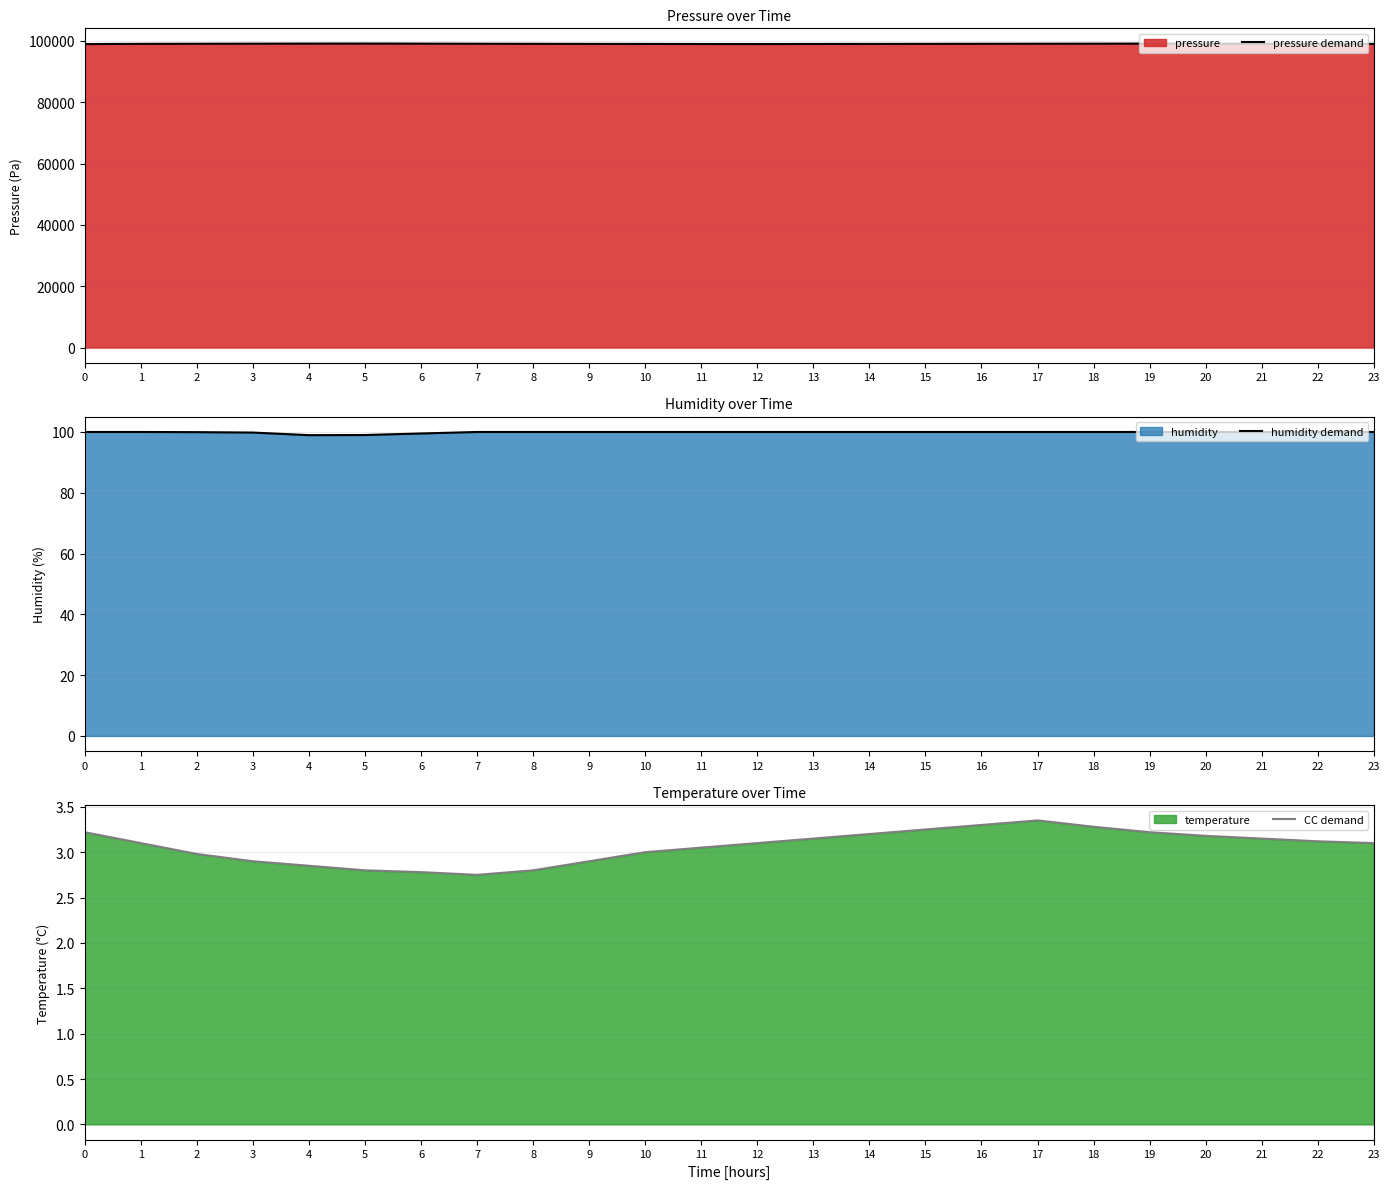

The value of pressure demand at 23 is 152852.5. True or false?

False